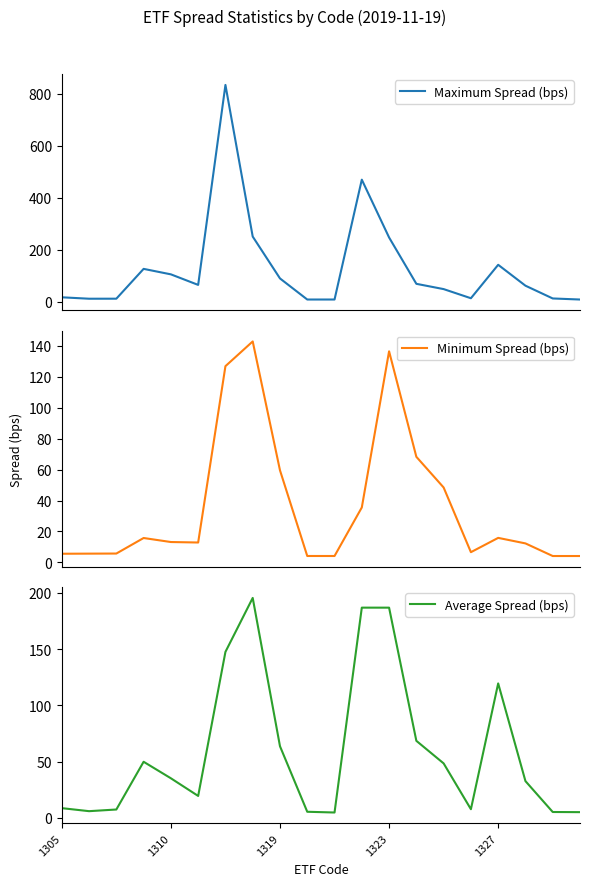

What is the sum of all Average Spread (bps) values?

1204.0